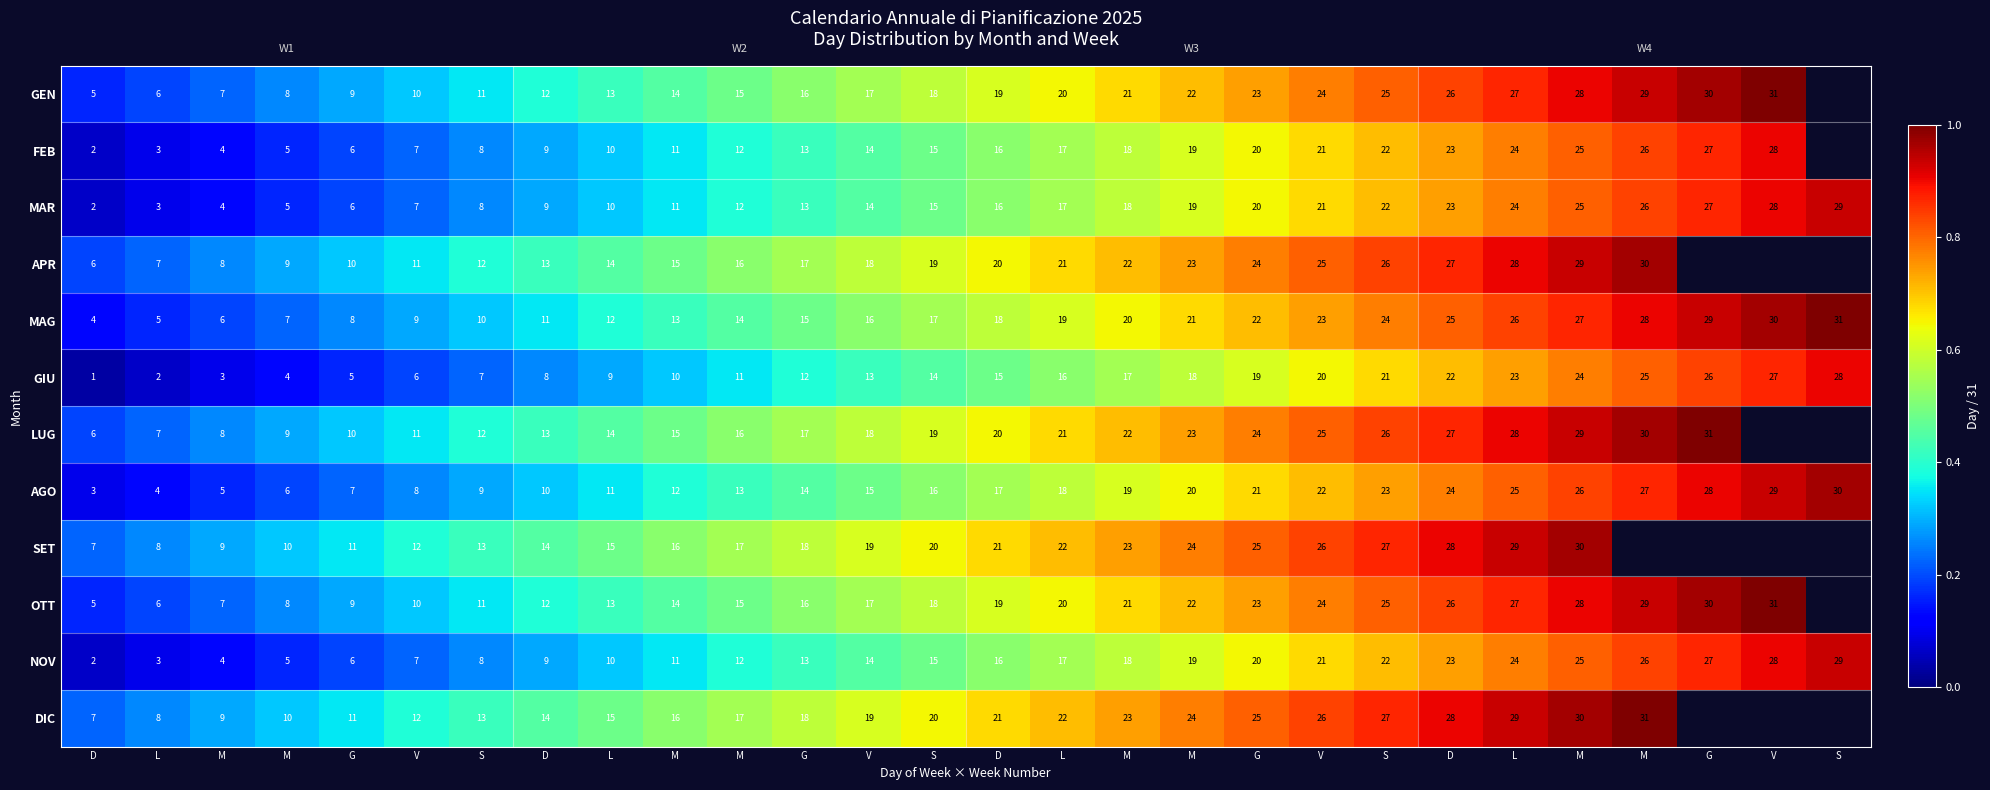

At which category does the chart reach its peak across all series?

V